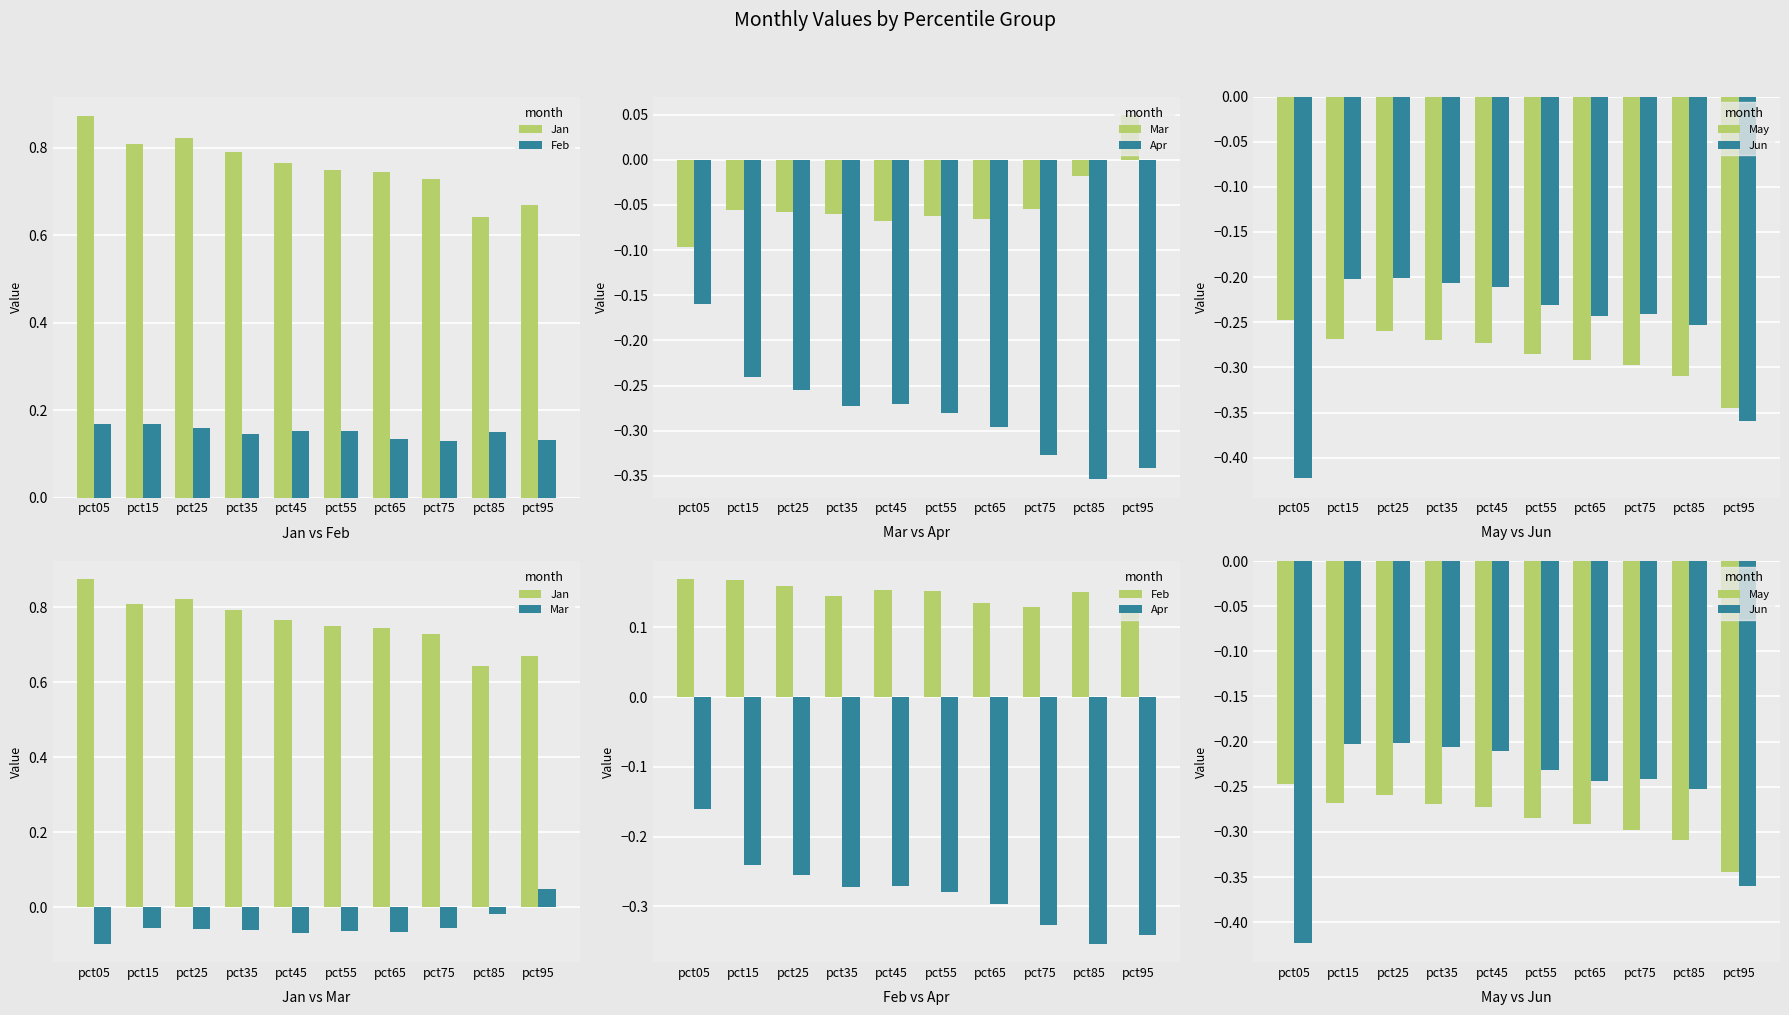

Between pct05 and pct55, which is larger?

pct05